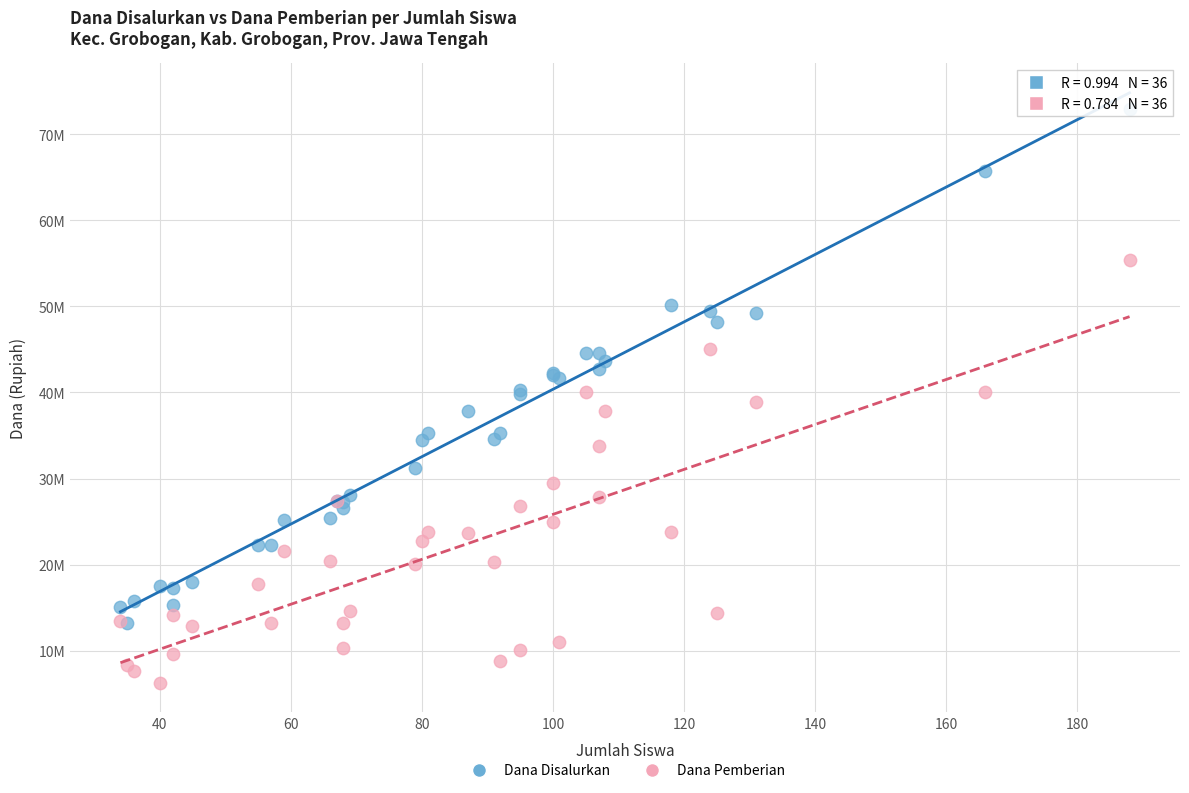

What are all the series names shown in the legend?

Dana Disalurkan, Dana Pemberian